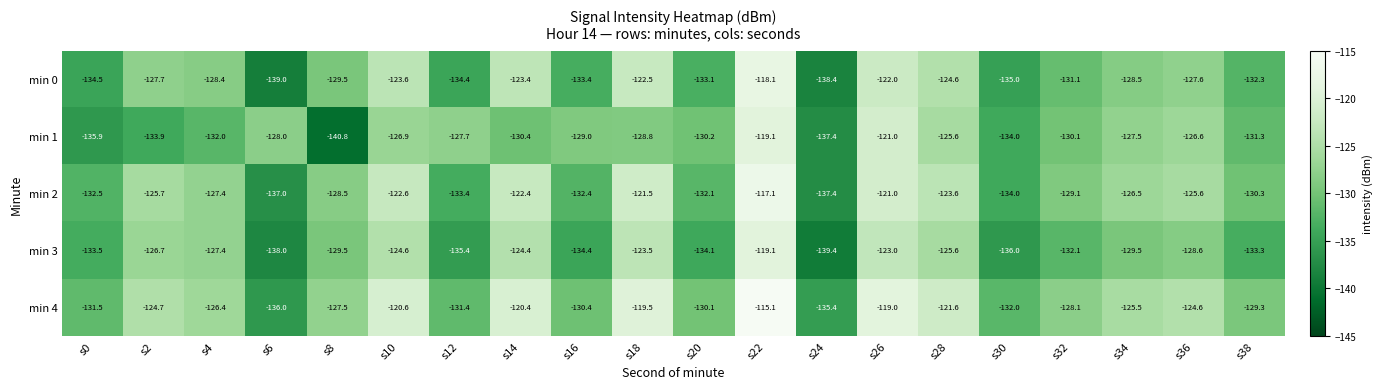

How many values in the min 2 series exceed -127?

9